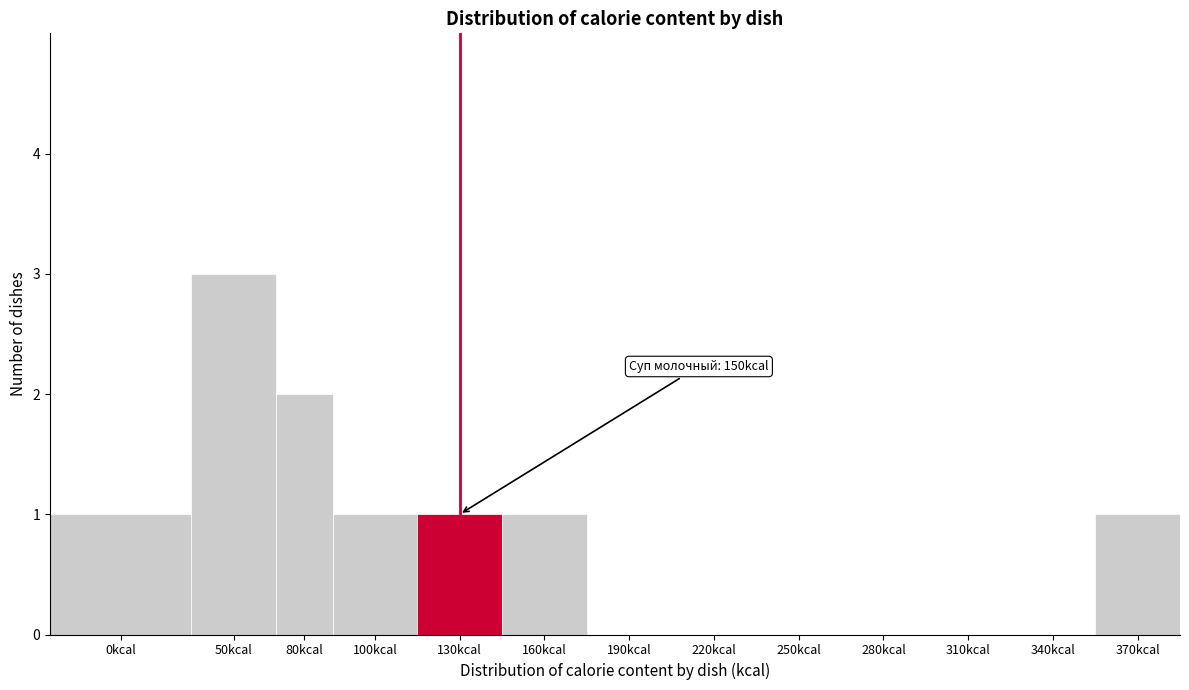

Reading right to left, list all the values displayed in this chart.

370kcal=1	340kcal=0	310kcal=0	280kcal=0	250kcal=0	220kcal=0	190kcal=0	160kcal=1	130kcal=1	100kcal=1	80kcal=2	50kcal=3	0kcal=1